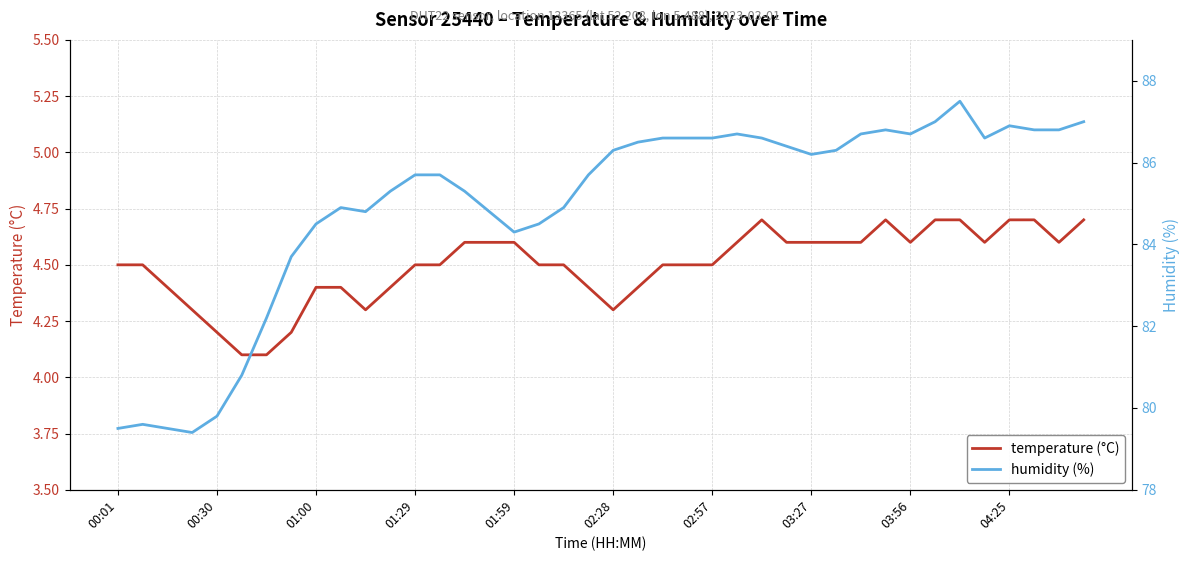

The temperature (°C) series shows 2.7 at 03:56. True or false?

False